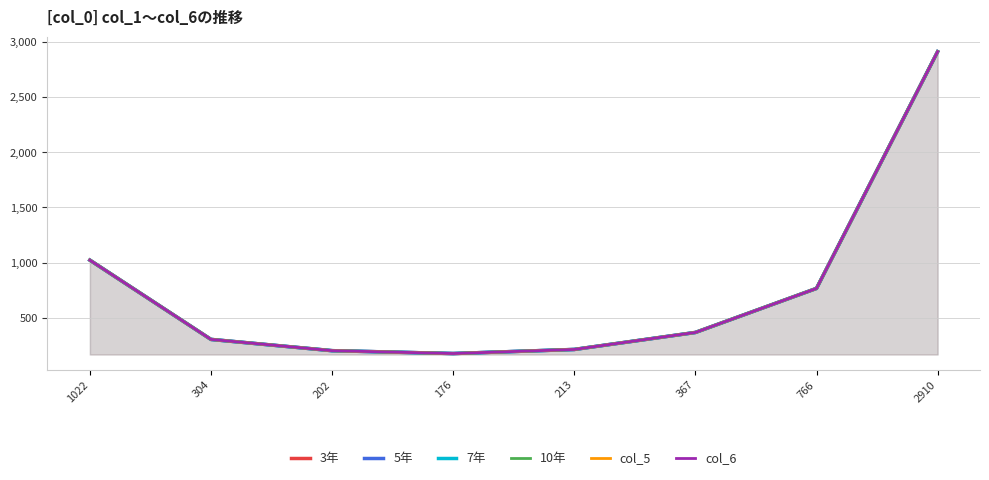

True or false: 7年 and 3年 cross at least once.

False